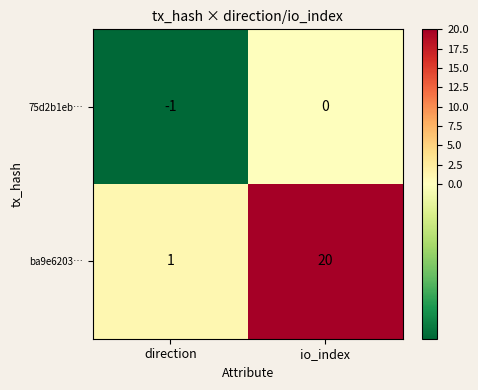

The value of 75d2b1eb… at io_index is 0. True or false?

True